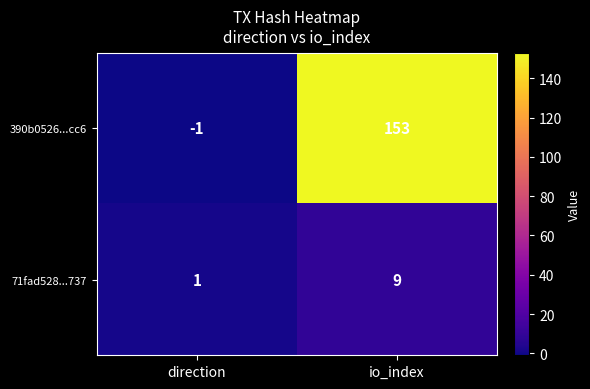

Reading left to right, what are all the values shown in this chart?

390b0526...cc6: -1	153
71fad528...737: 1	9